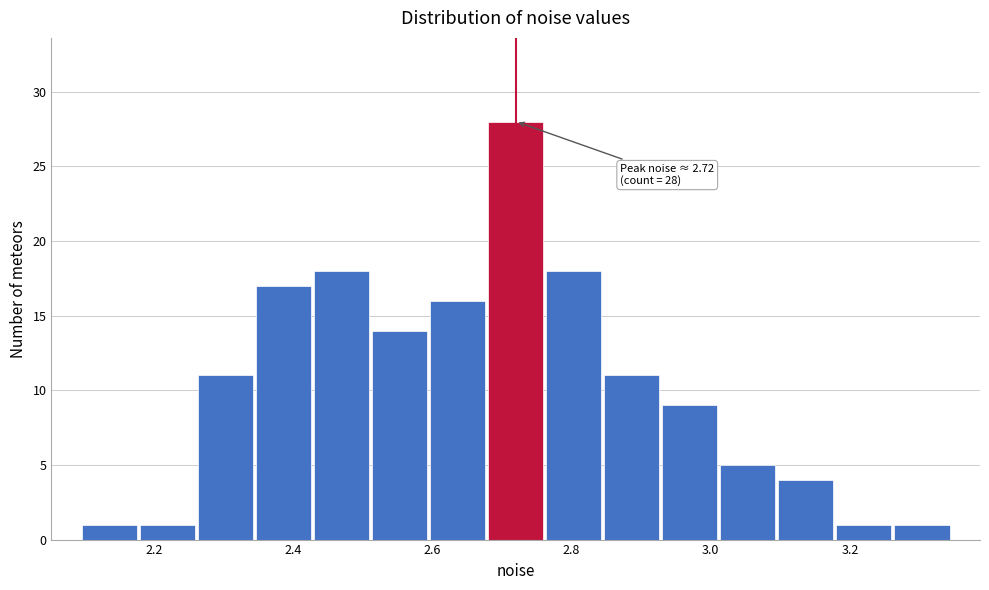

Over which range of the x-axis is the bar tallest?

2.68 to 2.76